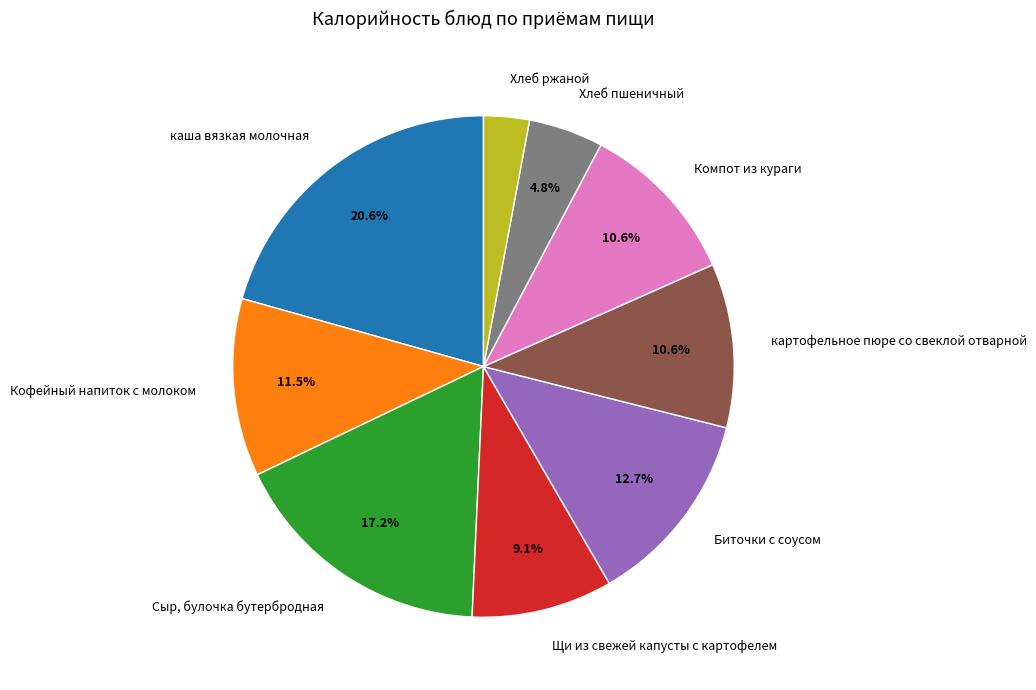

How many slices are in this pie chart?

9